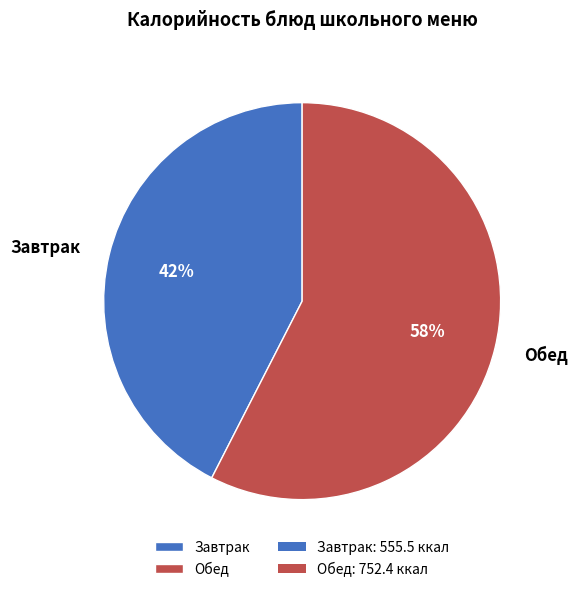

Which slice is the largest?

Обед